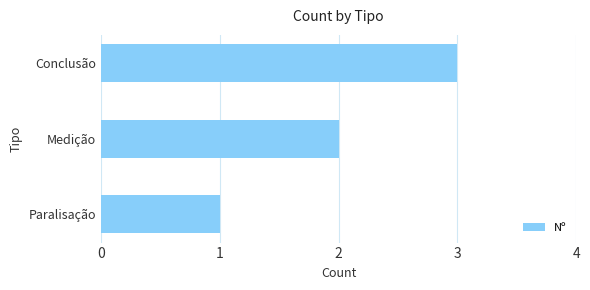

List the labels in order of value, largest first.

Conclusão, Medição, Paralisação